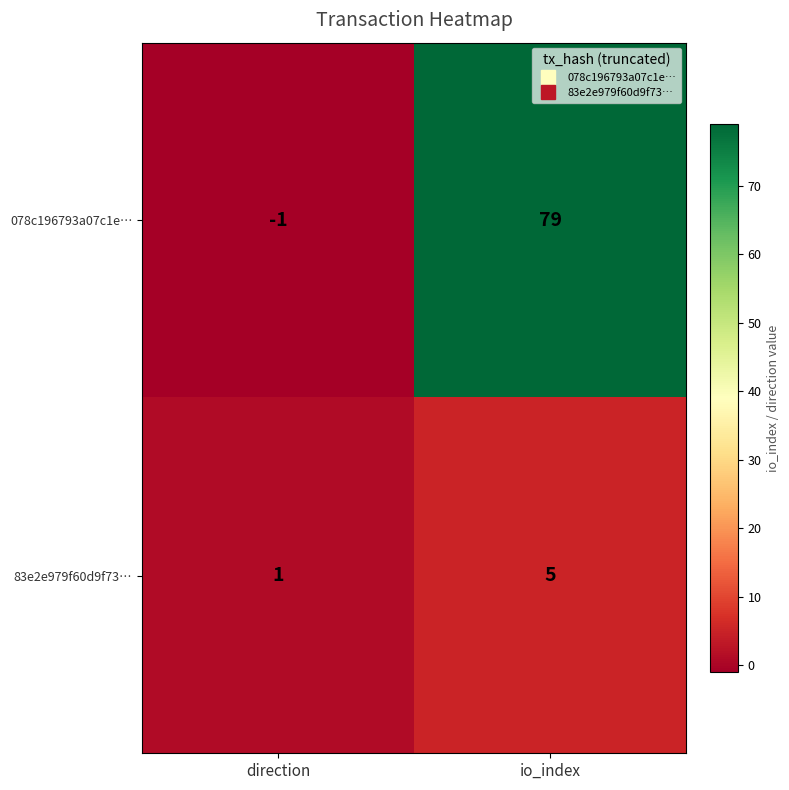

Rank the series by their average value, from highest to lowest.

078c196793a07c1e…, 83e2e979f60d9f73…